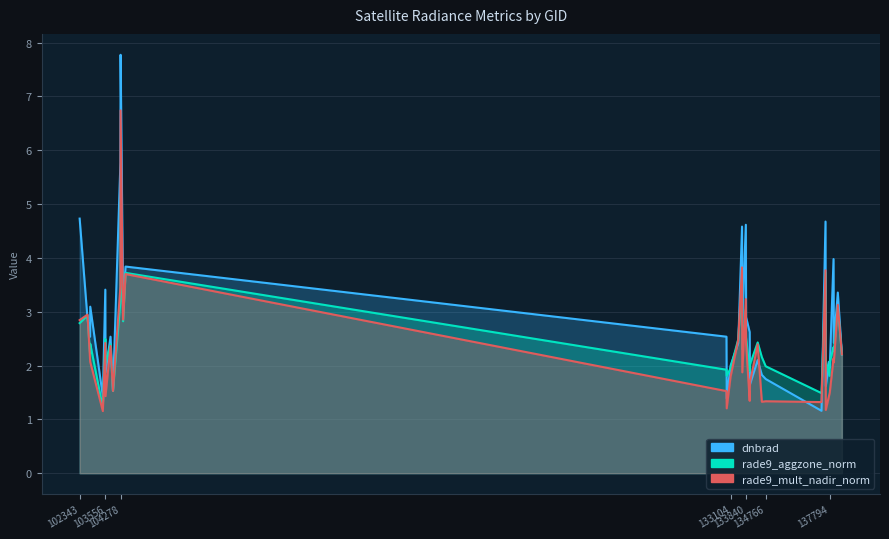

List the series in order of their peak value, lowest first.

rade9_aggzone_norm, rade9_mult_nadir_norm, dnbrad